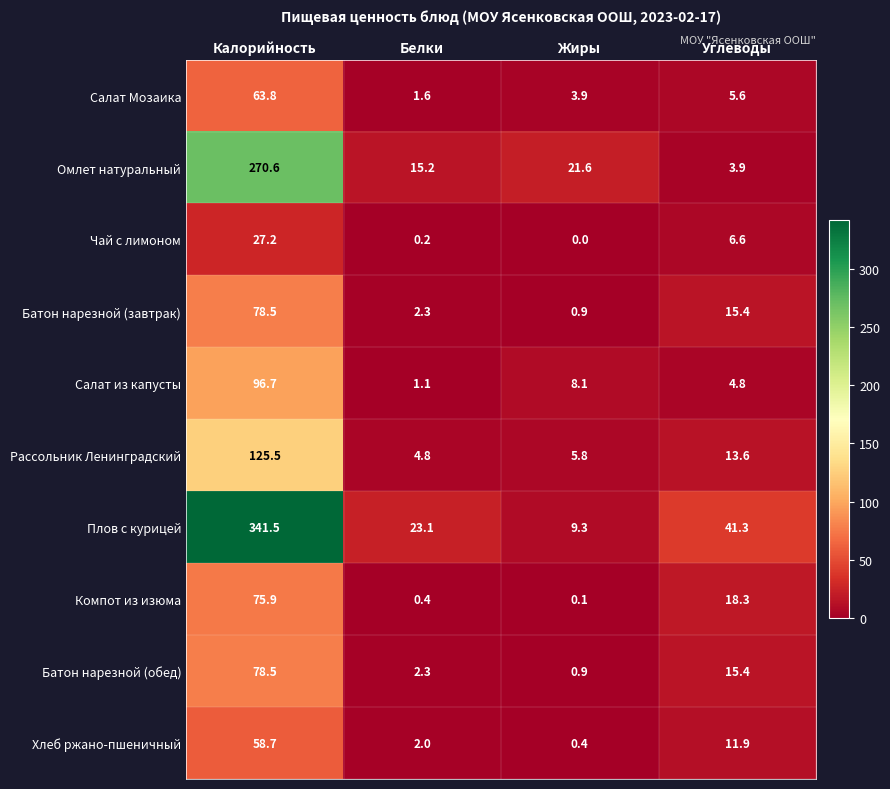

The value of Салат из капусты at Белки is 1.1. True or false?

True